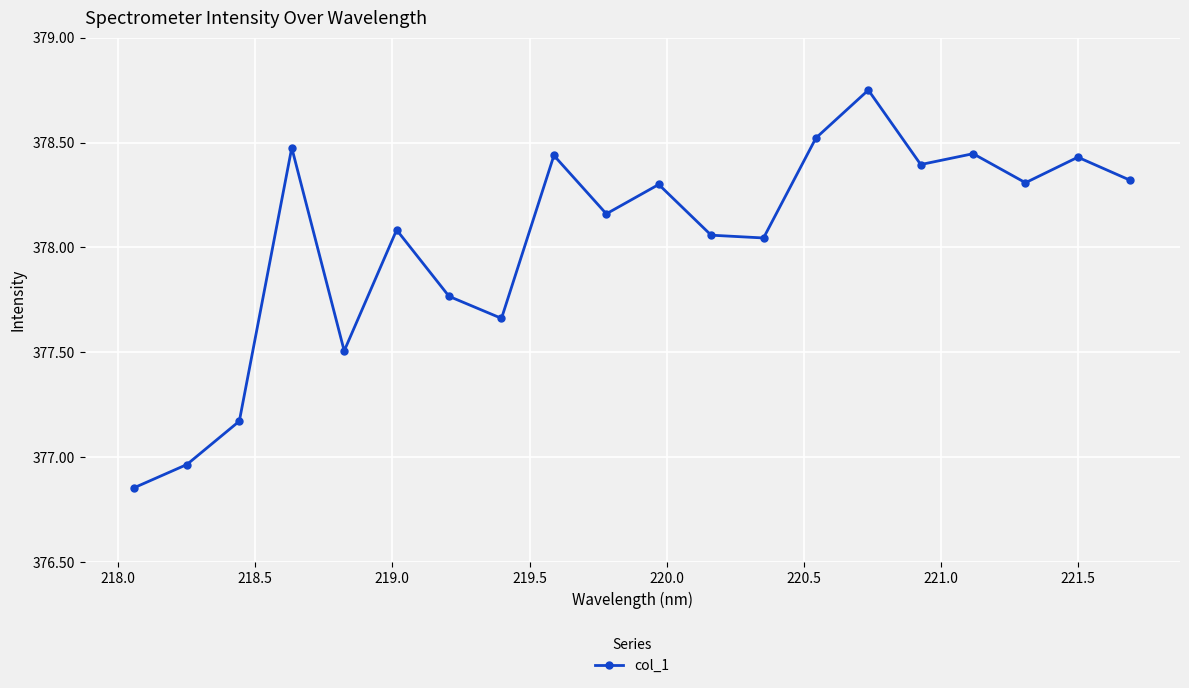

What is the difference between the maximum and minimum values?

1.9